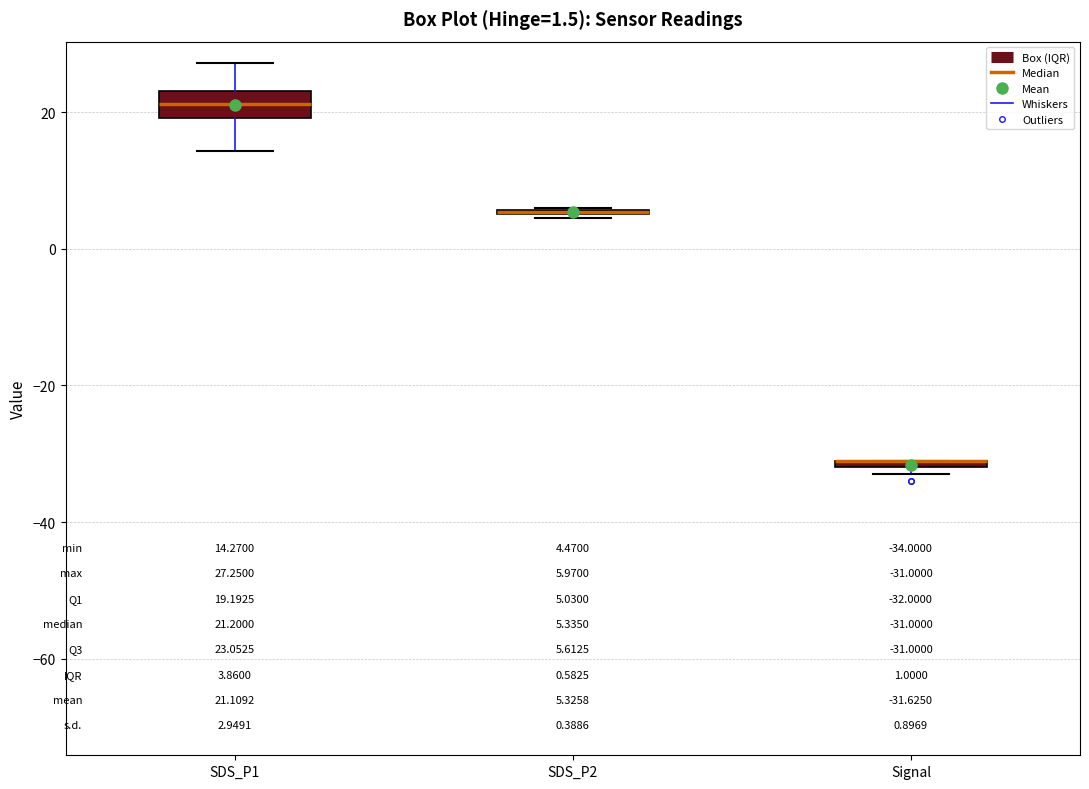

Which box is the tallest, from its lower edge to its upper edge?

SDS_P1